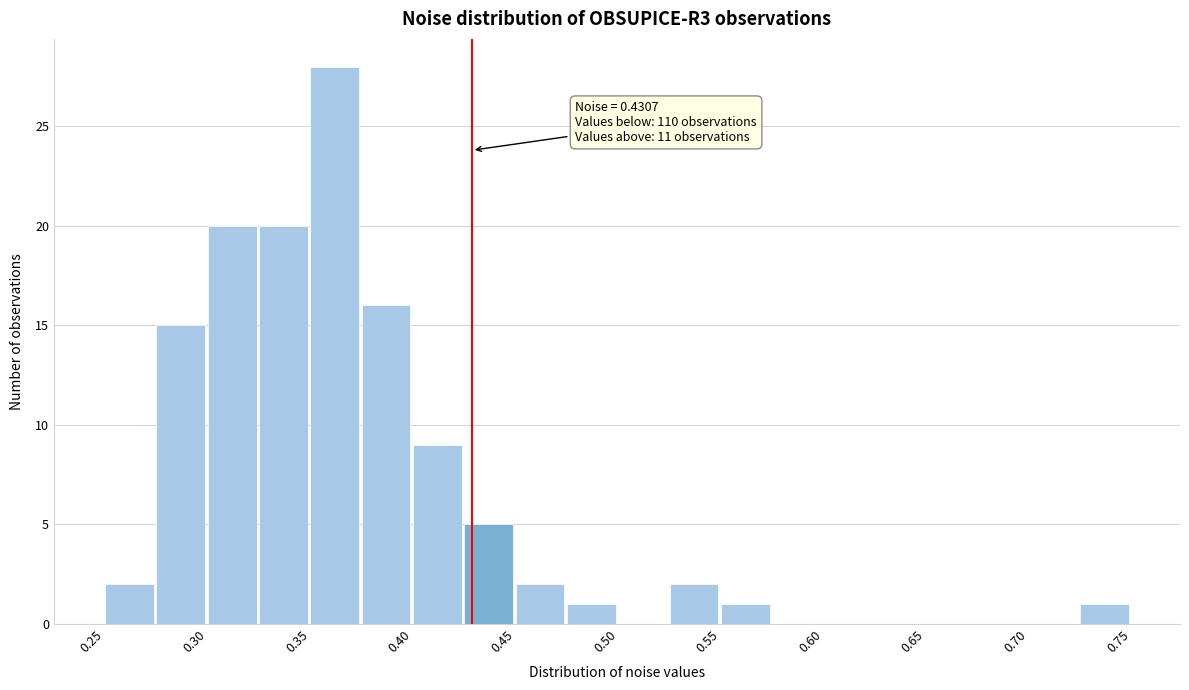

Over which range of the x-axis is the bar tallest?

0.350 to 0.375